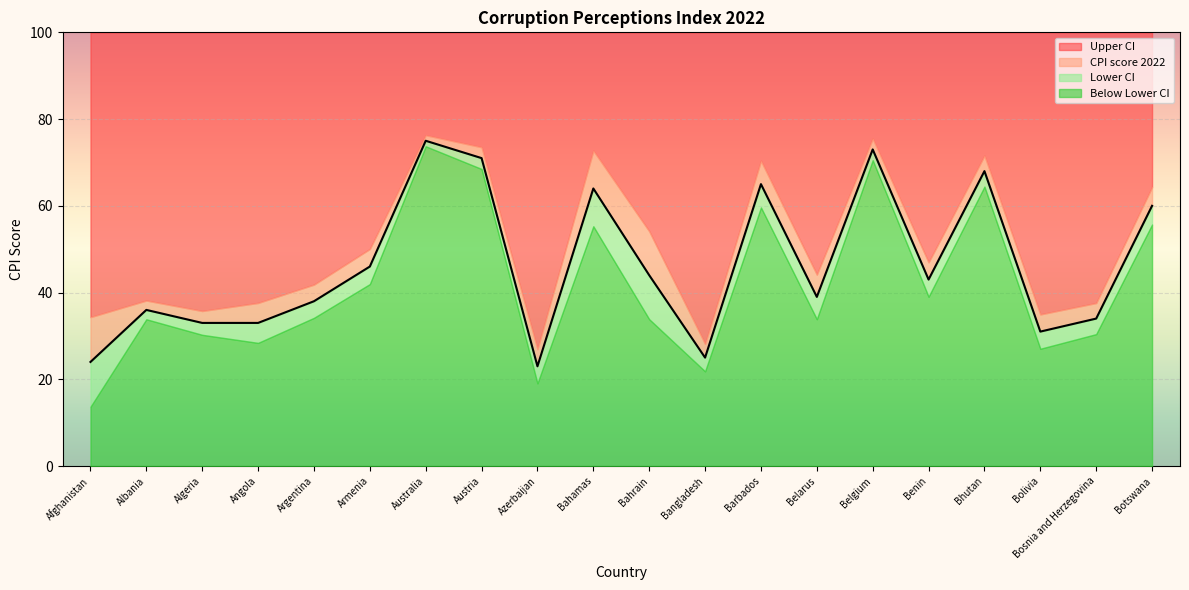

Does the chart display data point markers on the line(s)?

No